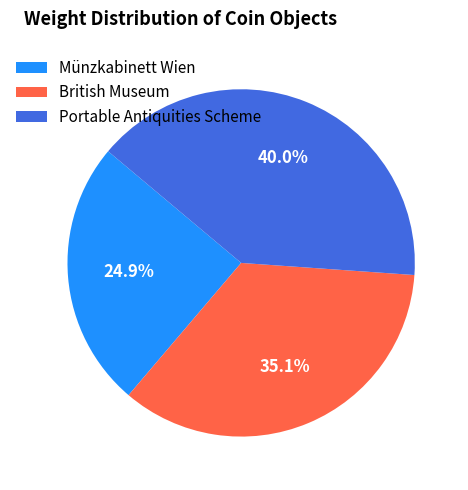

True or false: Münzkabinett Wien accounts for 16% of the total.

False